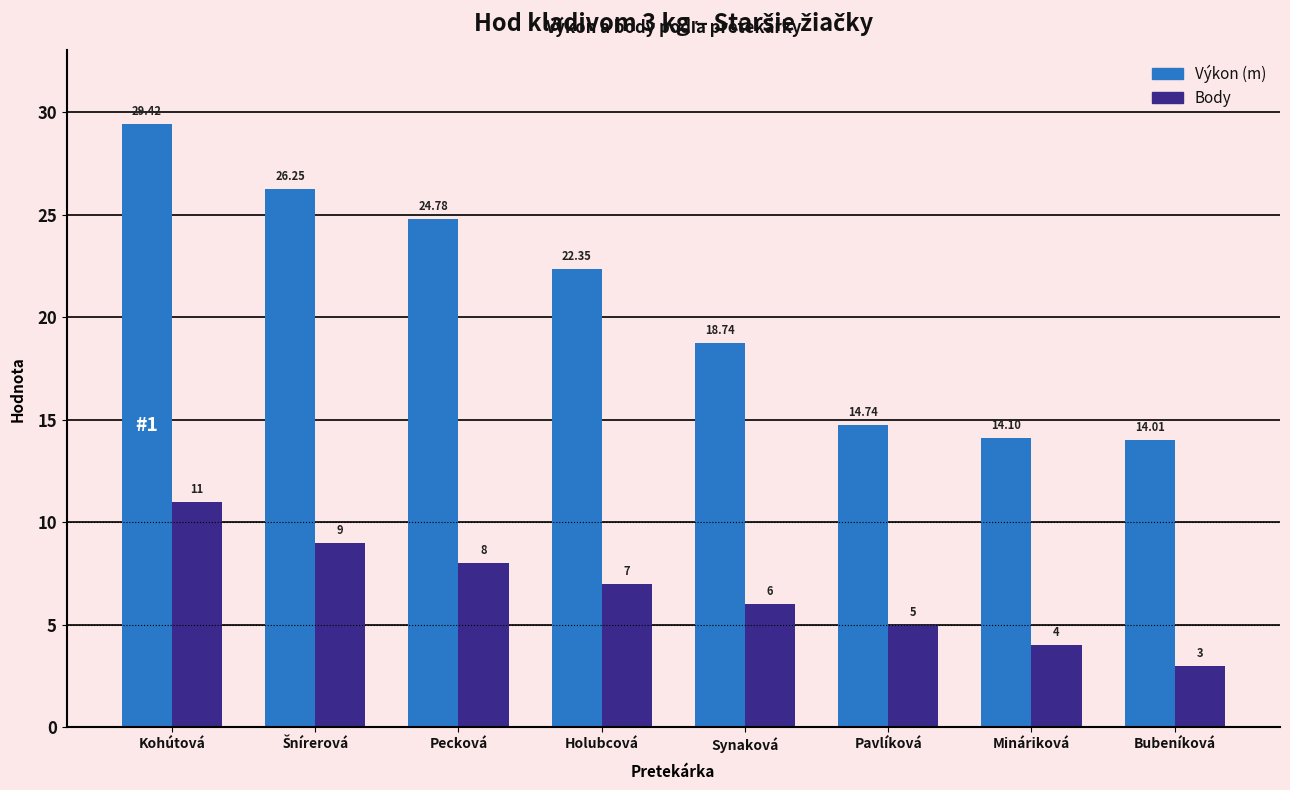

What is the label of the 4th bar from the left?

Holubcová